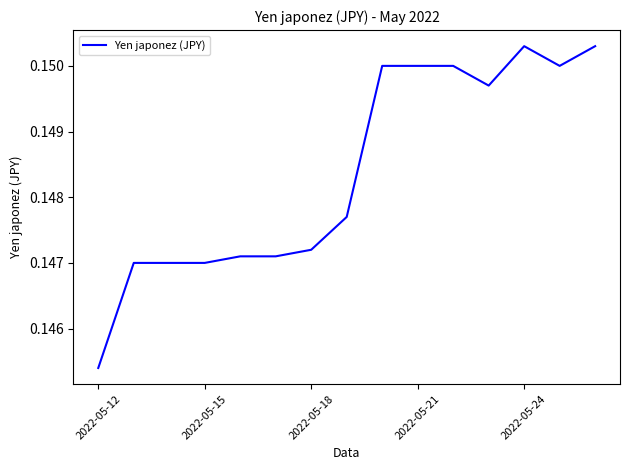

The value at 2022-05-12 is 0.2. True or false?

False